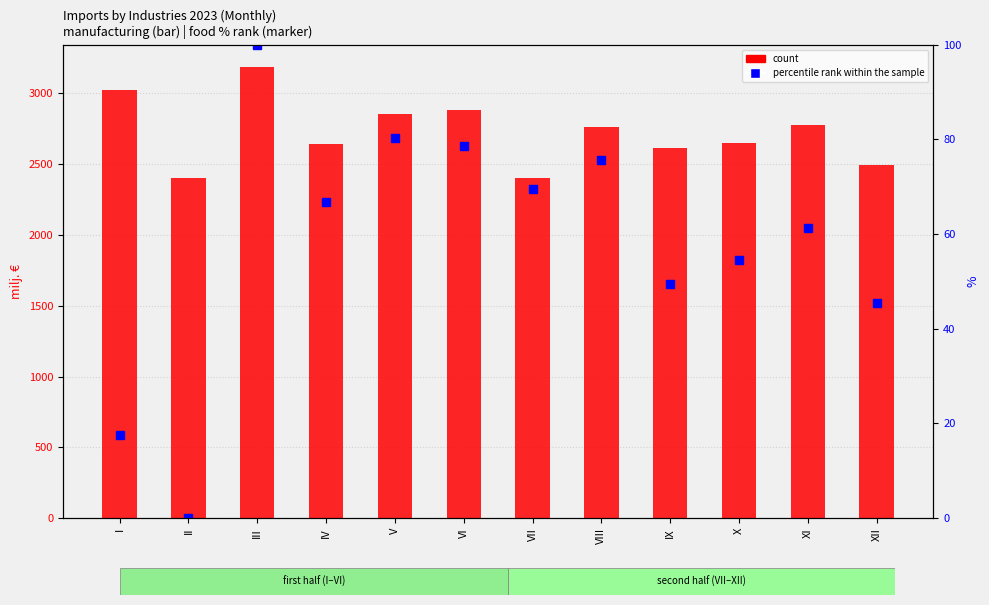

Reading right to left, list all the values displayed in this chart.

count: XII=2496.0	XI=2779.1	X=2651.3	IX=2611.2	VIII=2763.2	VII=2402.3	VI=2881.7	V=2854.0	IV=2640.5	III=3183.0	II=2400.0	I=3021.0
percentile rank within the sample: XII=45.5	XI=61.3	X=54.6	IX=49.5	VIII=75.7	VII=69.5	VI=78.5	V=80.3	IV=66.8	III=100.0	II=0.0	I=17.6